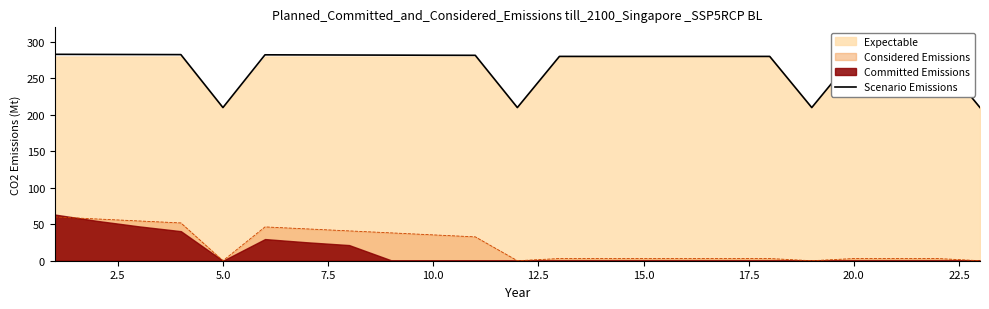

True or false: Considered Emissions and Scenario Emissions intersect in this chart.

False